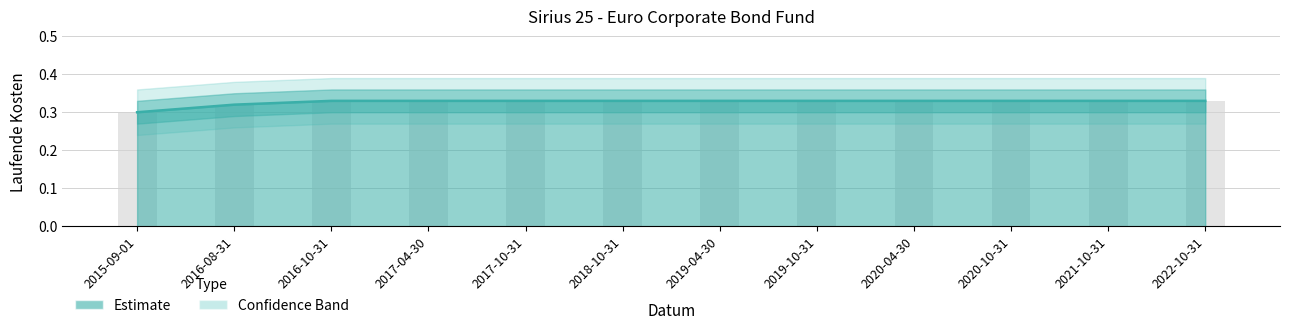

At which label is the value closest to 0?

2015-09-01